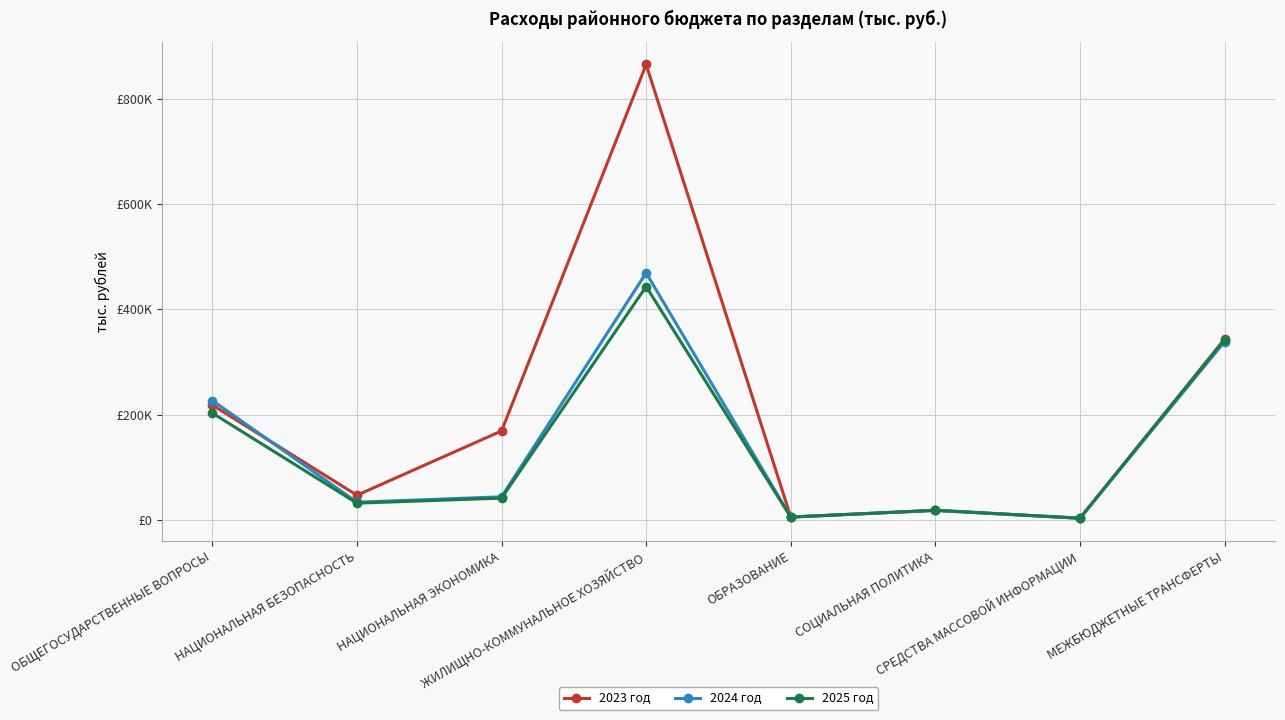

Does the chart have visible grid lines?

Yes